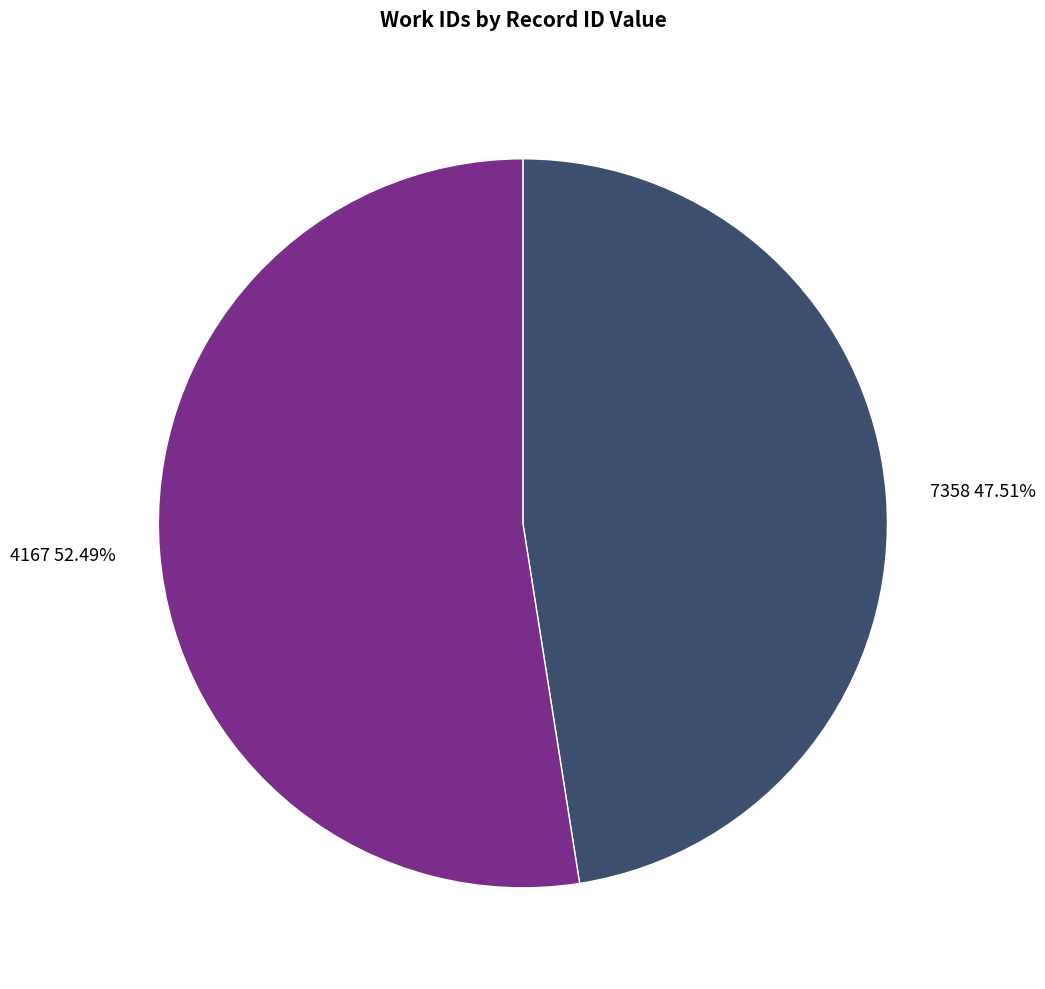

Count the number of slices in the pie.

2